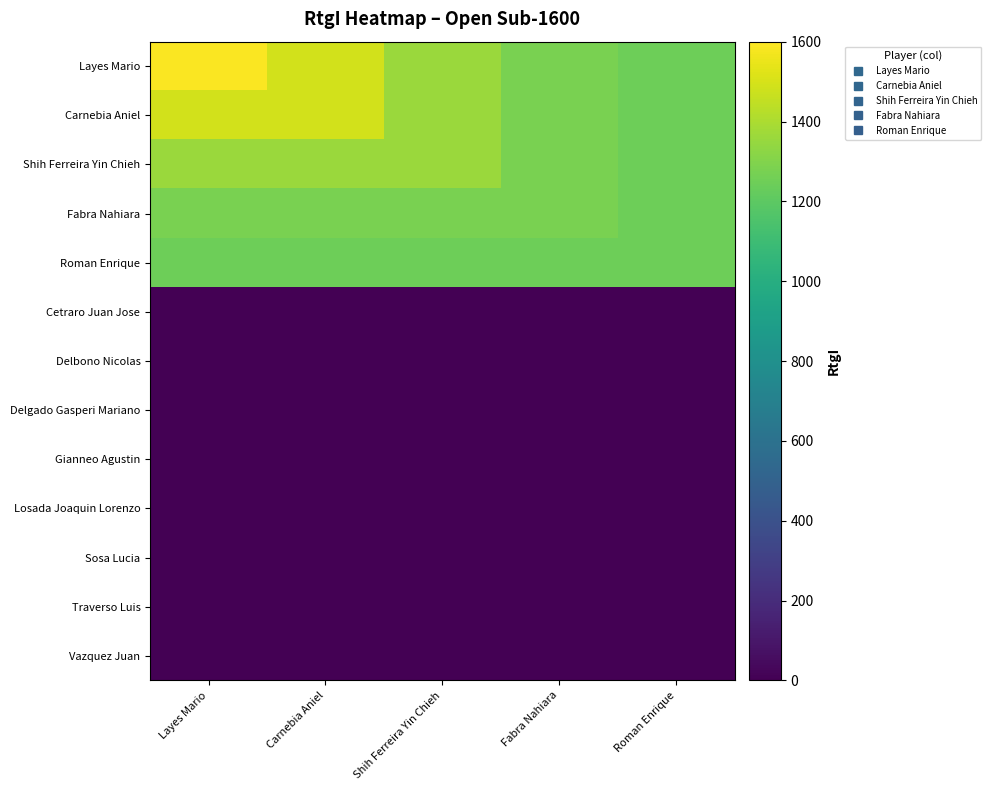

Reading left to right, list all the values displayed in this chart.

Layes Mario: Layes Mario=1588	Carnebia Aniel=1490	Shih Ferreira Yin Chieh=1362	Fabra Nahiara=1275	Roman Enrique=1244
Carnebia Aniel: Layes Mario=1490	Carnebia Aniel=1490	Shih Ferreira Yin Chieh=1362	Fabra Nahiara=1275	Roman Enrique=1244
Shih Ferreira Yin Chieh: Layes Mario=1362	Carnebia Aniel=1362	Shih Ferreira Yin Chieh=1362	Fabra Nahiara=1275	Roman Enrique=1244
Fabra Nahiara: Layes Mario=1275	Carnebia Aniel=1275	Shih Ferreira Yin Chieh=1275	Fabra Nahiara=1275	Roman Enrique=1244
Roman Enrique: Layes Mario=1244	Carnebia Aniel=1244	Shih Ferreira Yin Chieh=1244	Fabra Nahiara=1244	Roman Enrique=1244
Cetraro Juan Jose: Layes Mario=0	Carnebia Aniel=0	Shih Ferreira Yin Chieh=0	Fabra Nahiara=0	Roman Enrique=0
Delbono Nicolas: Layes Mario=0	Carnebia Aniel=0	Shih Ferreira Yin Chieh=0	Fabra Nahiara=0	Roman Enrique=0
Delgado Gasperi Mariano: Layes Mario=0	Carnebia Aniel=0	Shih Ferreira Yin Chieh=0	Fabra Nahiara=0	Roman Enrique=0
Gianneo Agustin: Layes Mario=0	Carnebia Aniel=0	Shih Ferreira Yin Chieh=0	Fabra Nahiara=0	Roman Enrique=0
Losada Joaquin Lorenzo: Layes Mario=0	Carnebia Aniel=0	Shih Ferreira Yin Chieh=0	Fabra Nahiara=0	Roman Enrique=0
Sosa Lucia: Layes Mario=0	Carnebia Aniel=0	Shih Ferreira Yin Chieh=0	Fabra Nahiara=0	Roman Enrique=0
Traverso Luis: Layes Mario=0	Carnebia Aniel=0	Shih Ferreira Yin Chieh=0	Fabra Nahiara=0	Roman Enrique=0
Vazquez Juan: Layes Mario=0	Carnebia Aniel=0	Shih Ferreira Yin Chieh=0	Fabra Nahiara=0	Roman Enrique=0